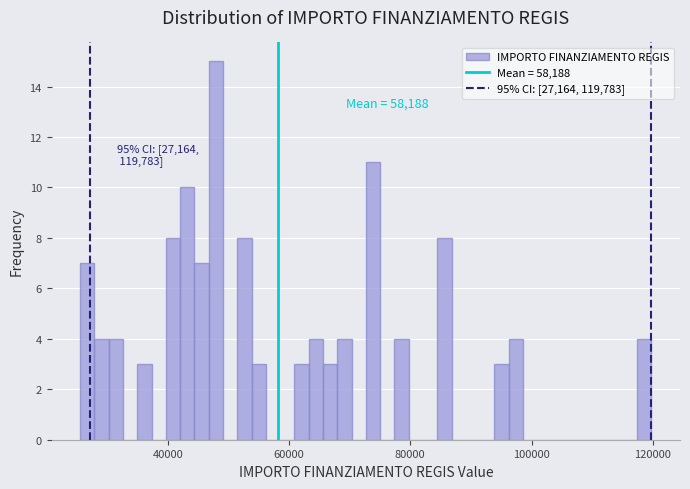

Around what value on the x-axis is the tallest bar? Give the approximate position of its centre, as read against the axis.

48000